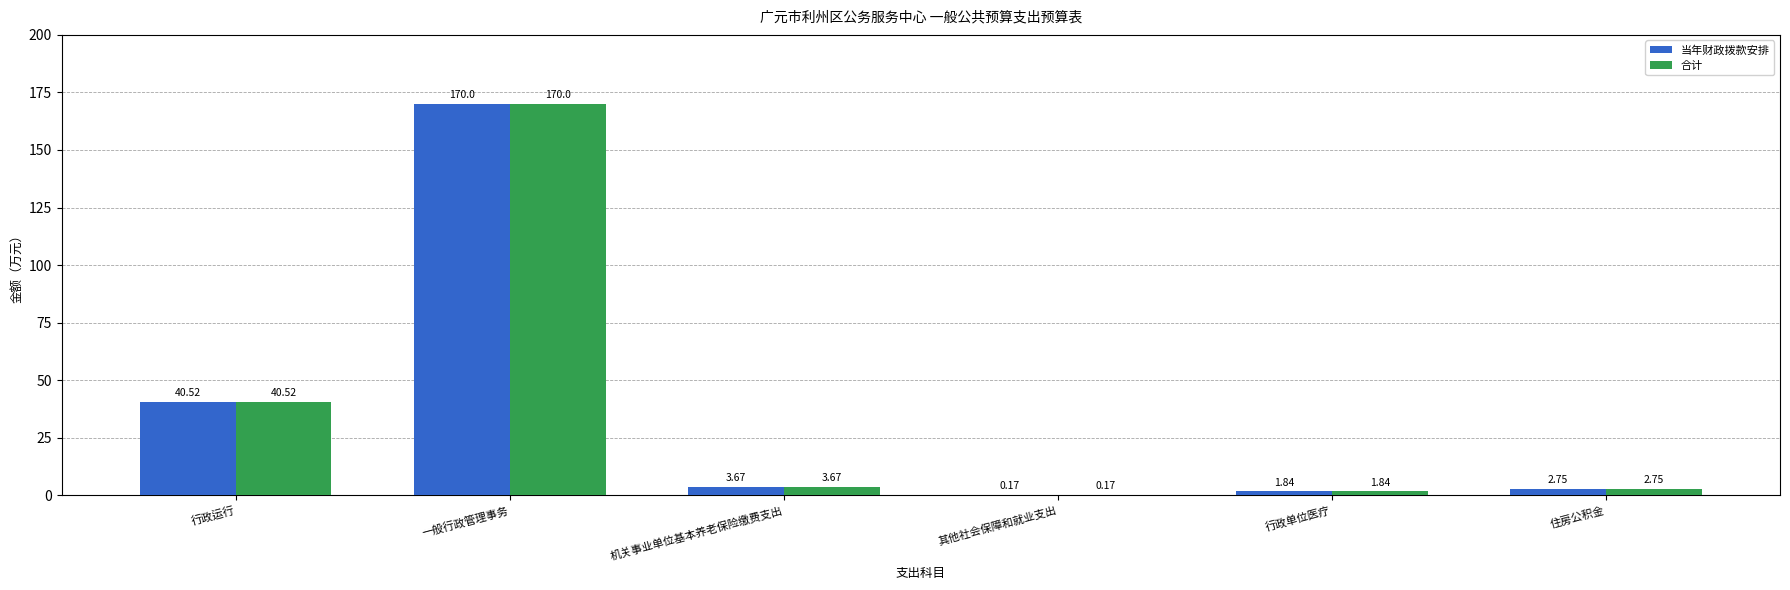

Are the bars grouped side by side (vs. stacked)?

Yes